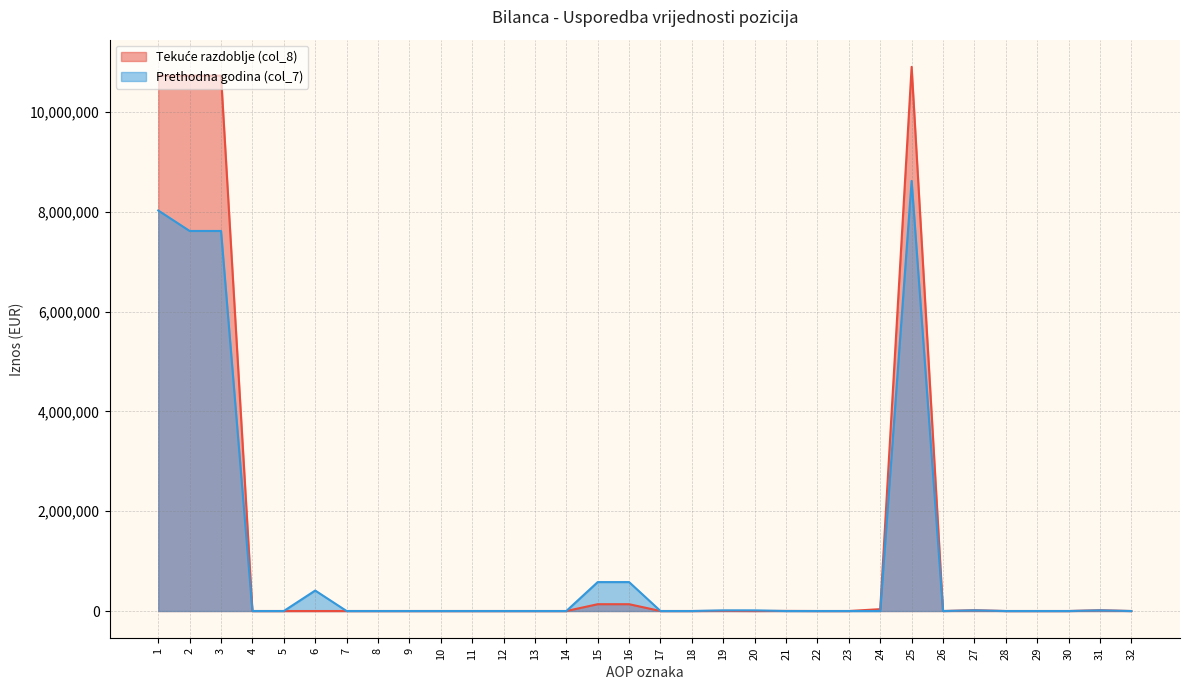

What is the sum of all Prethodna godina (col_7) values?

33491462